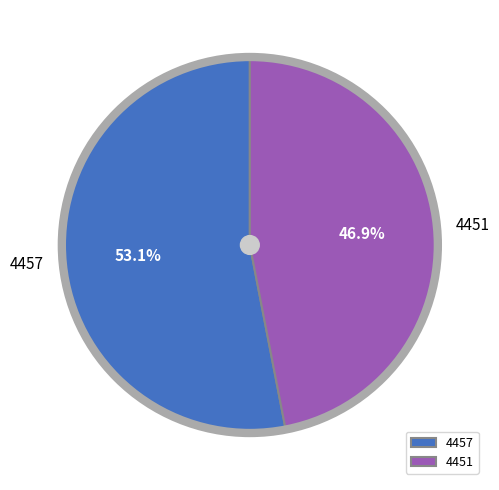

Between 4457 and 4451, which is larger?

4457